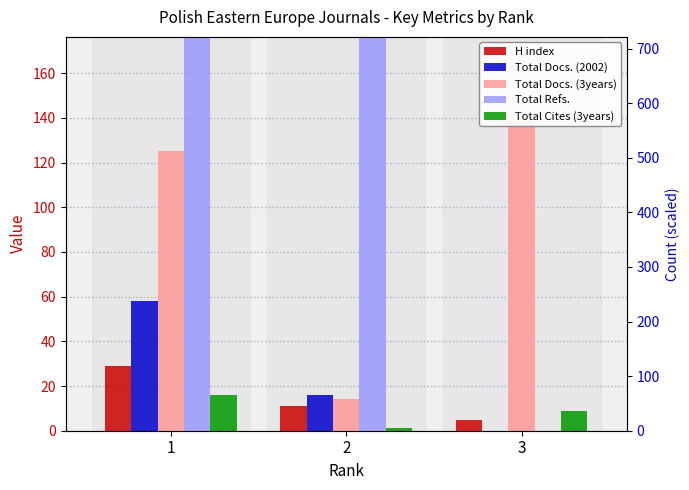

What is the average value of the H index series?

15